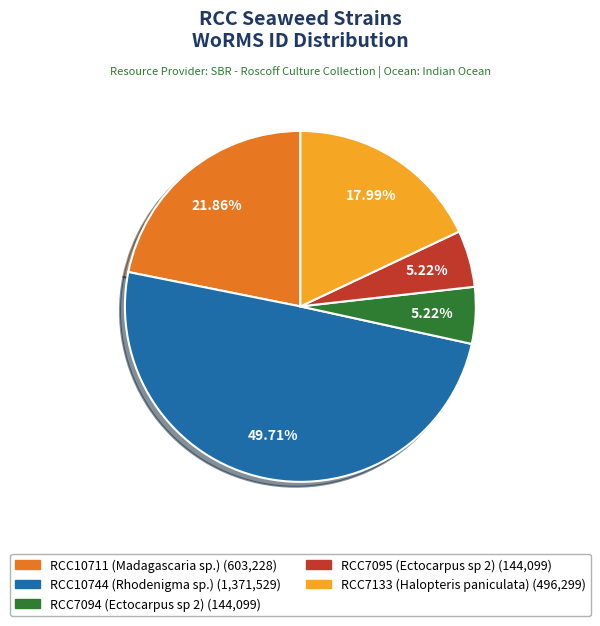

What is the ratio of the value at RCC7133 (Halopteris paniculata) to the value at RCC10711 (Madagascaria sp.)?

0.8